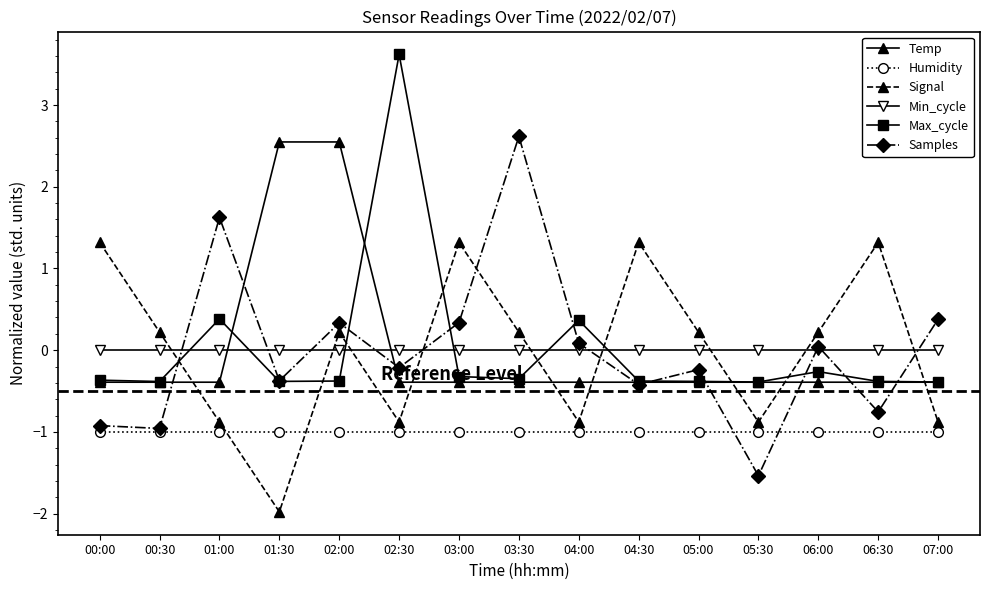

What are all the series names shown in the legend?

Temp, Humidity, Signal, Min_cycle, Max_cycle, Samples